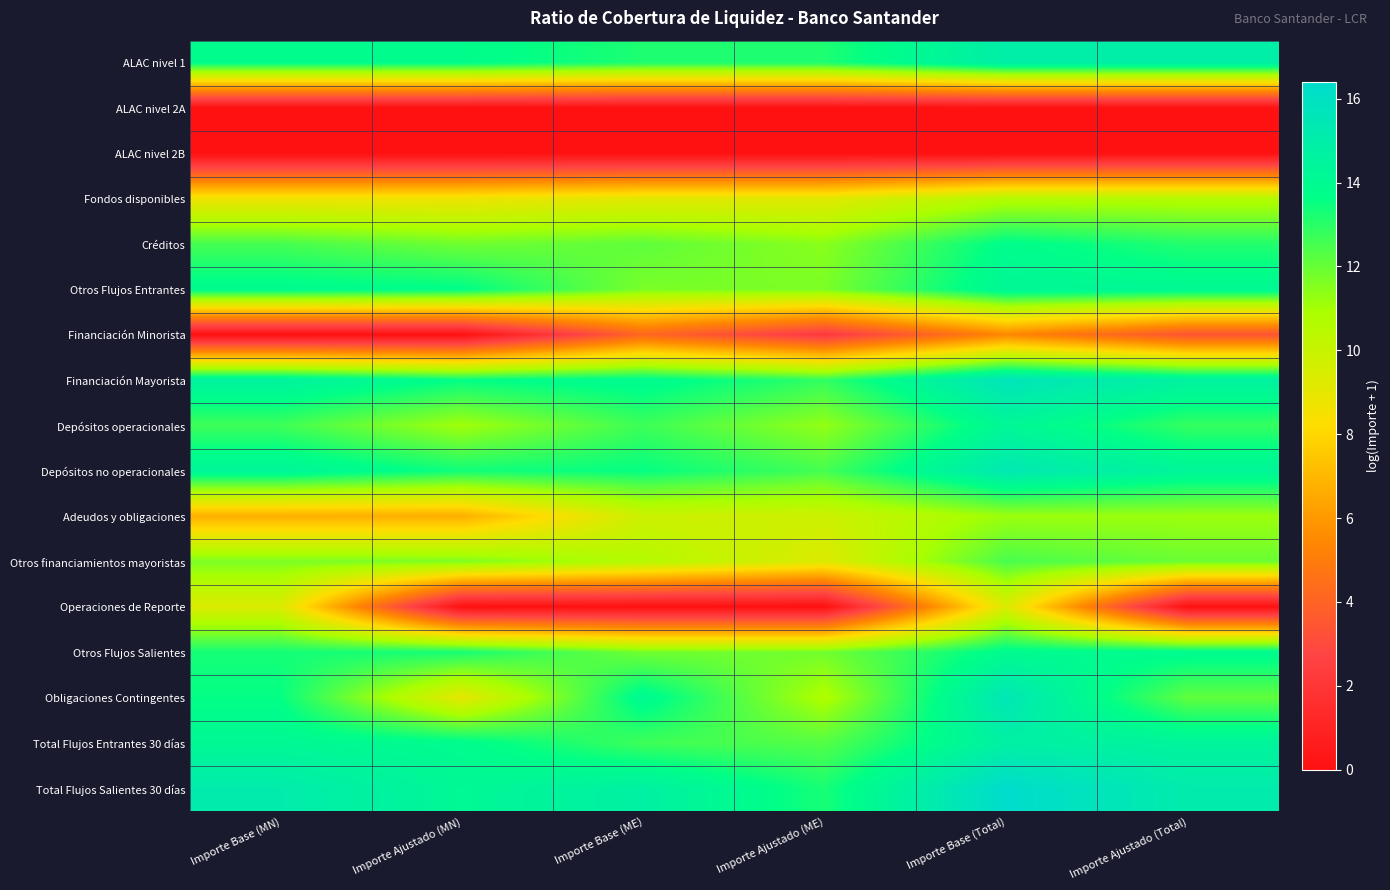

At which category is the sum across all series the highest?

Importe Base (Total)